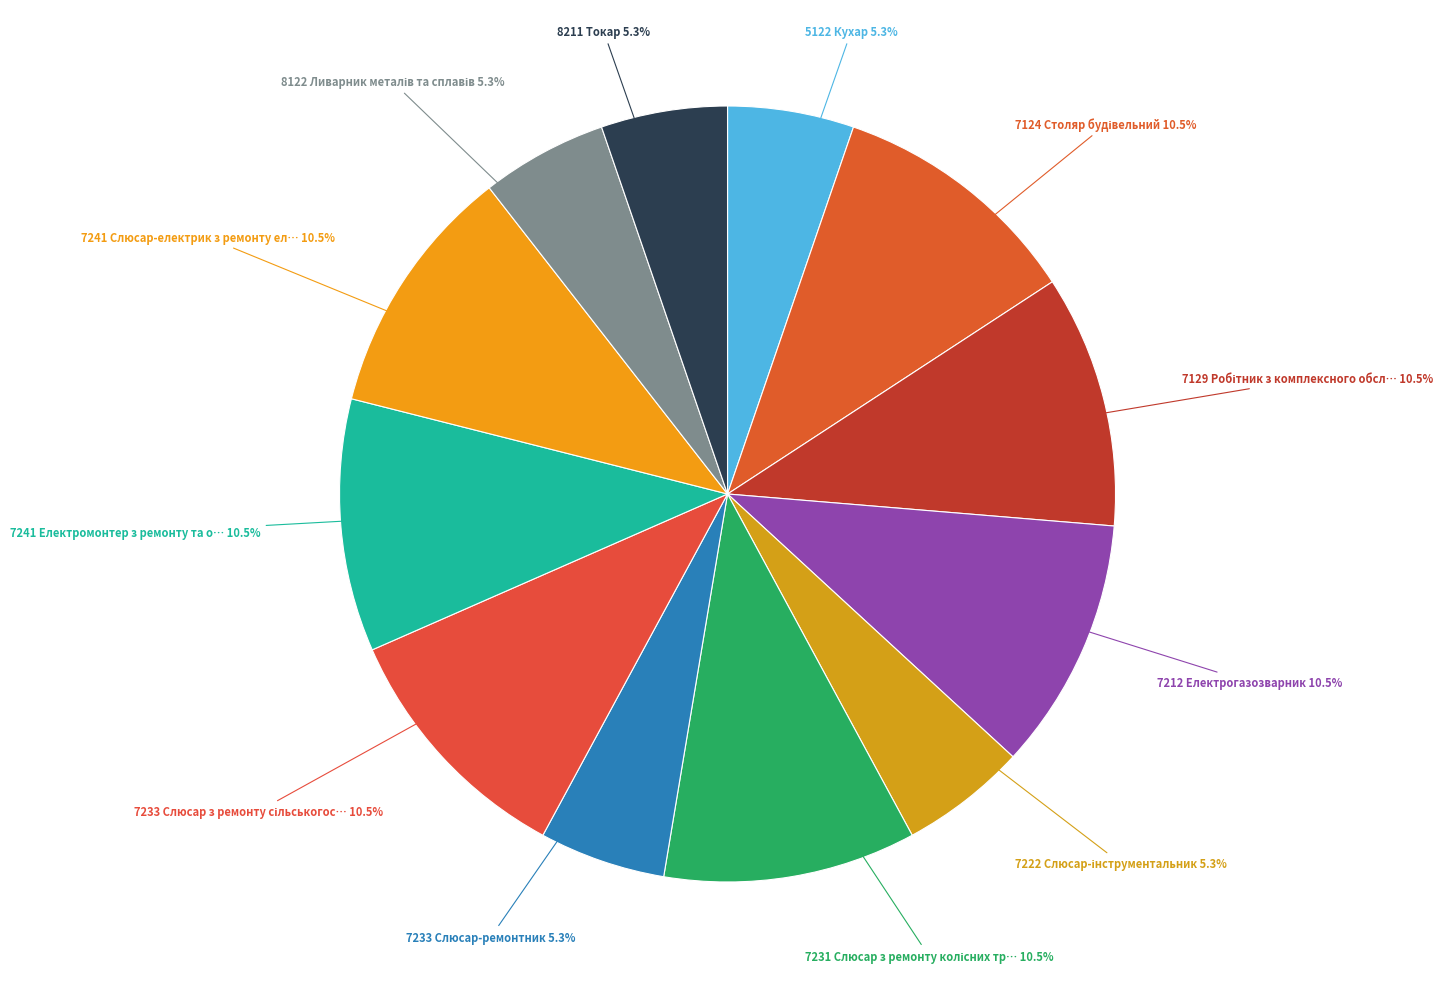

Count the number of slices in the pie.

12